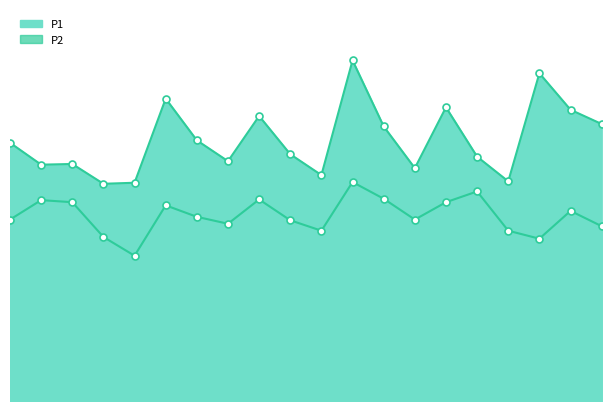

At which category does P2 reach its first local valley?

01:24